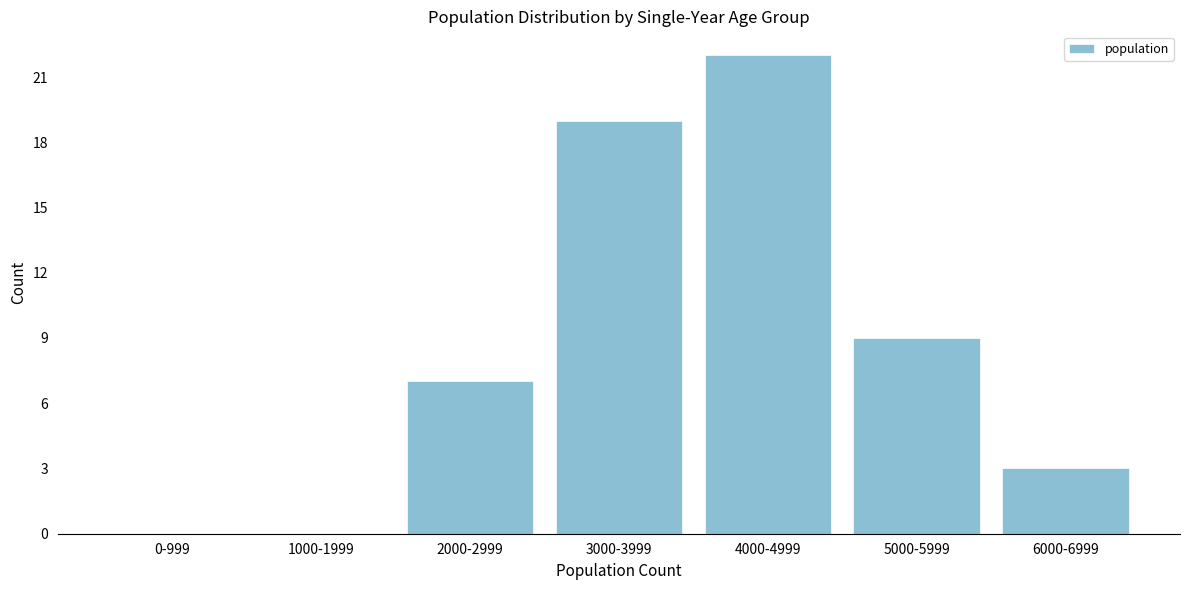

Reading right to left, what are all the values shown in this chart?

6000-6999=3	5000-5999=9	4000-4999=22	3000-3999=19	2000-2999=7	1000-1999=0	0-999=0